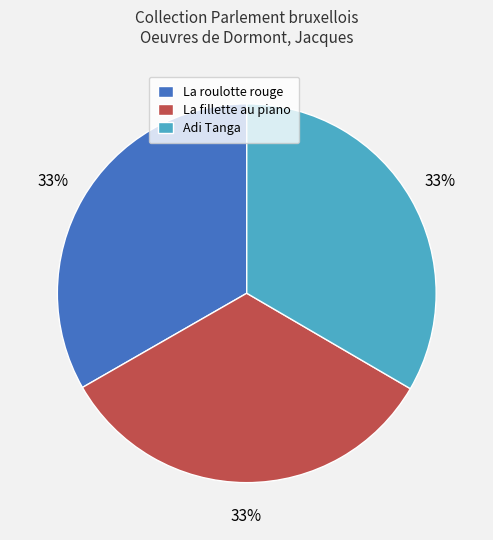

Is La roulotte rouge the majority of the pie?

No